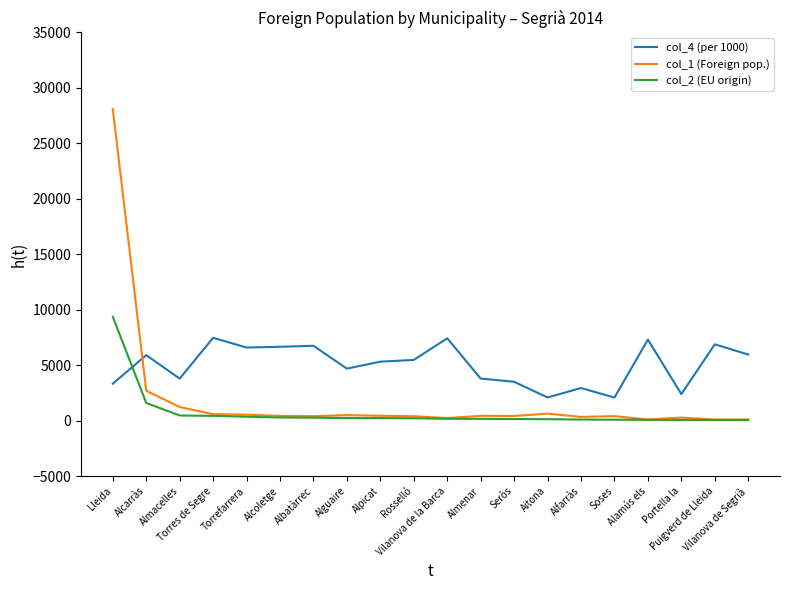

Is it true that col_1 (Foreign pop.) equals 428 at Alcoletge?

True